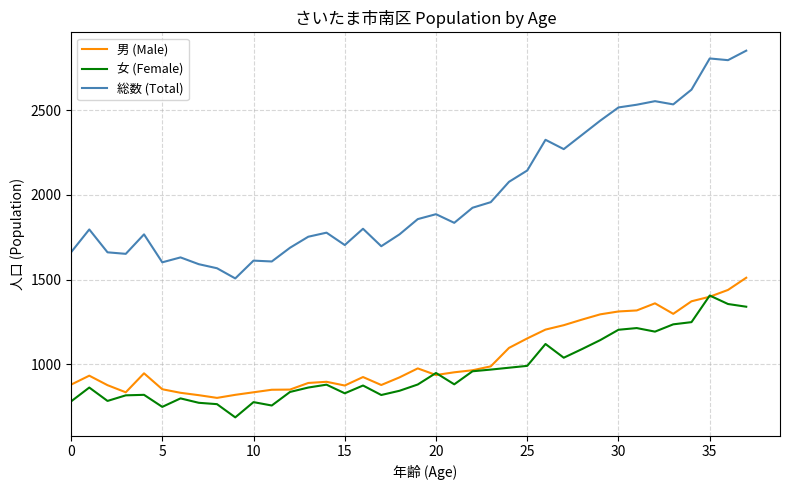

Rank the series by their maximum value, from highest to lowest.

総数 (Total), 男 (Male), 女 (Female)